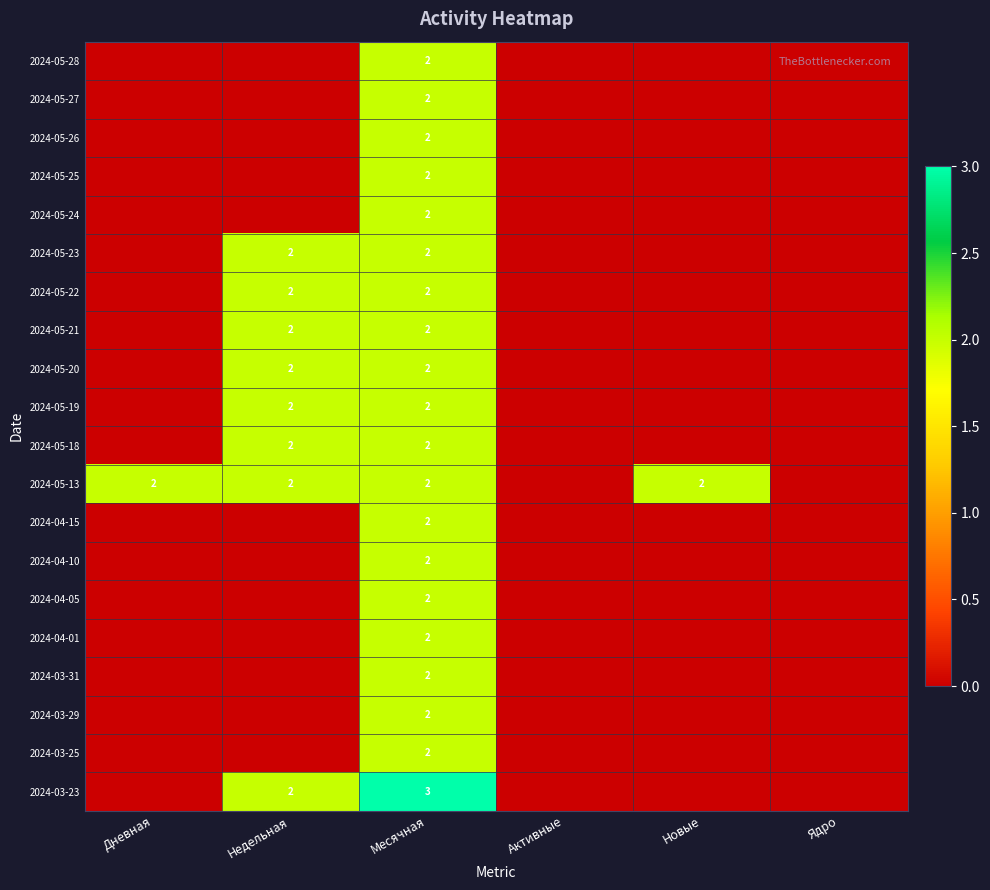

What is the difference between the highest and lowest values at Недельная?

2